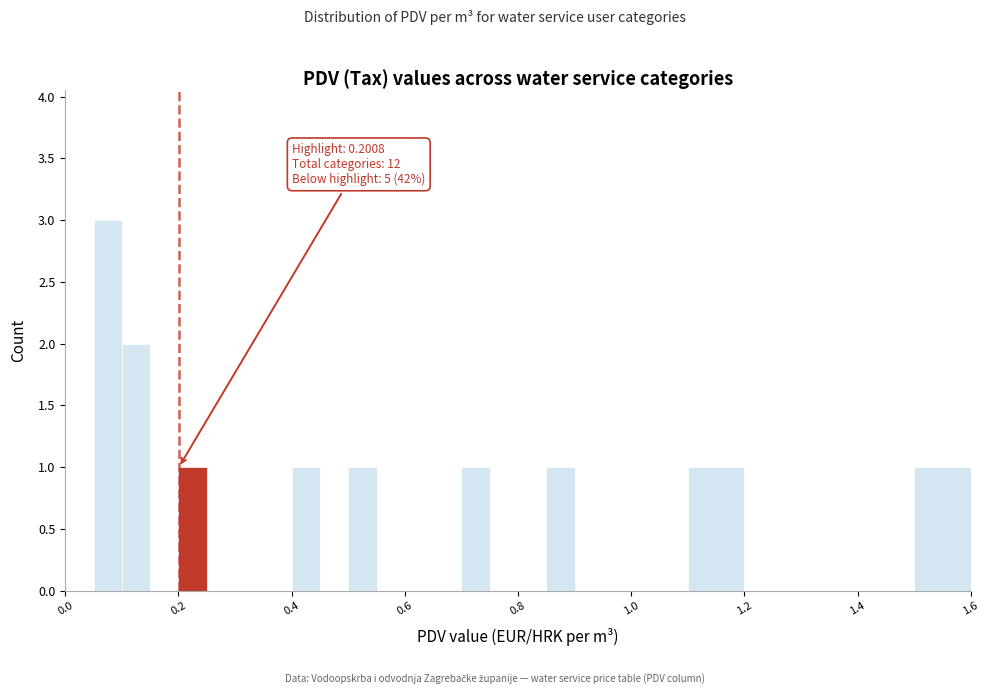

Read against the x-axis, roughly where is the centre of the tallest bar?

0.08